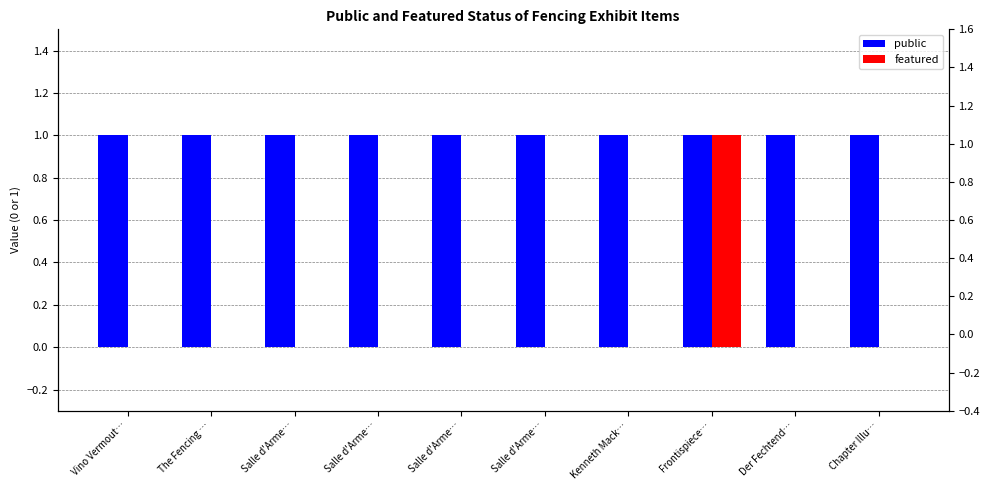

Reading left to right, transcribe all the data shown in this chart.

public: 1	1	1	1	1	1	1	1	1	1
featured: 0	0	0	0	0	0	0	1	0	0